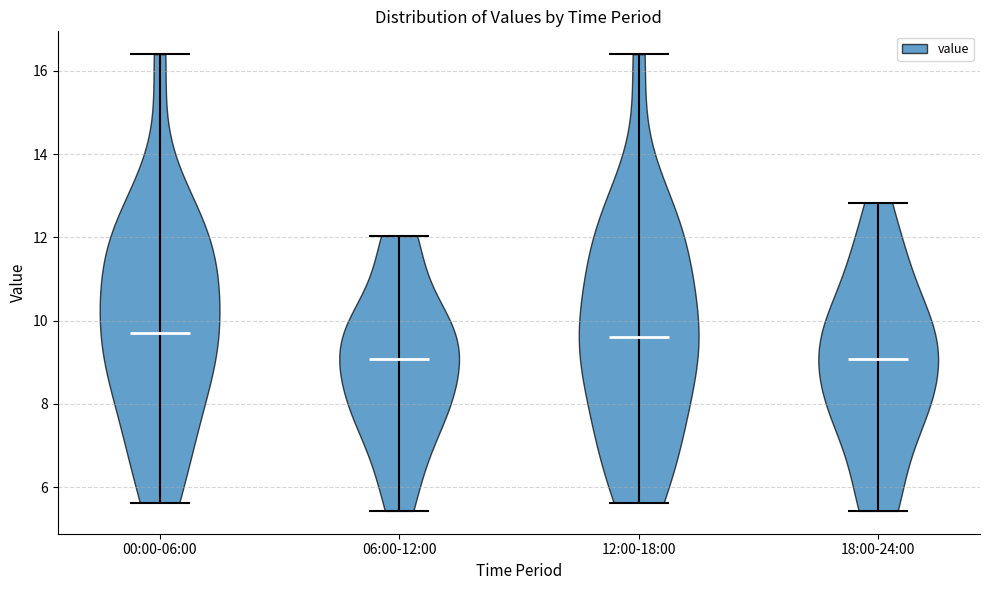

Reading left to right, read every violin against the y-axis: where its median line is, and the lowest and highest points it reaches. The values are not printed on the chart, so give them approximately, as read against the axis.

00:00-06:00: median line 9.8, lowest point 5.6, highest point 16.4
06:00-12:00: median line 9.0, lowest point 5.4, highest point 12.0
12:00-18:00: median line 9.6, lowest point 5.6, highest point 16.4
18:00-24:00: median line 9.0, lowest point 5.4, highest point 12.8